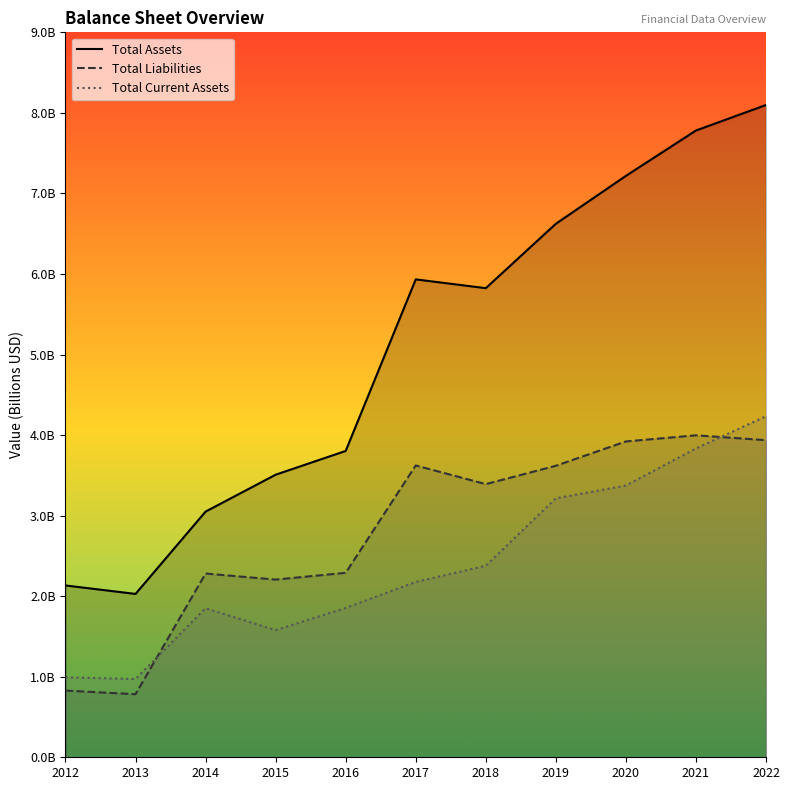

Is it true that Total Current Assets equals 972000000 at 2013?

True